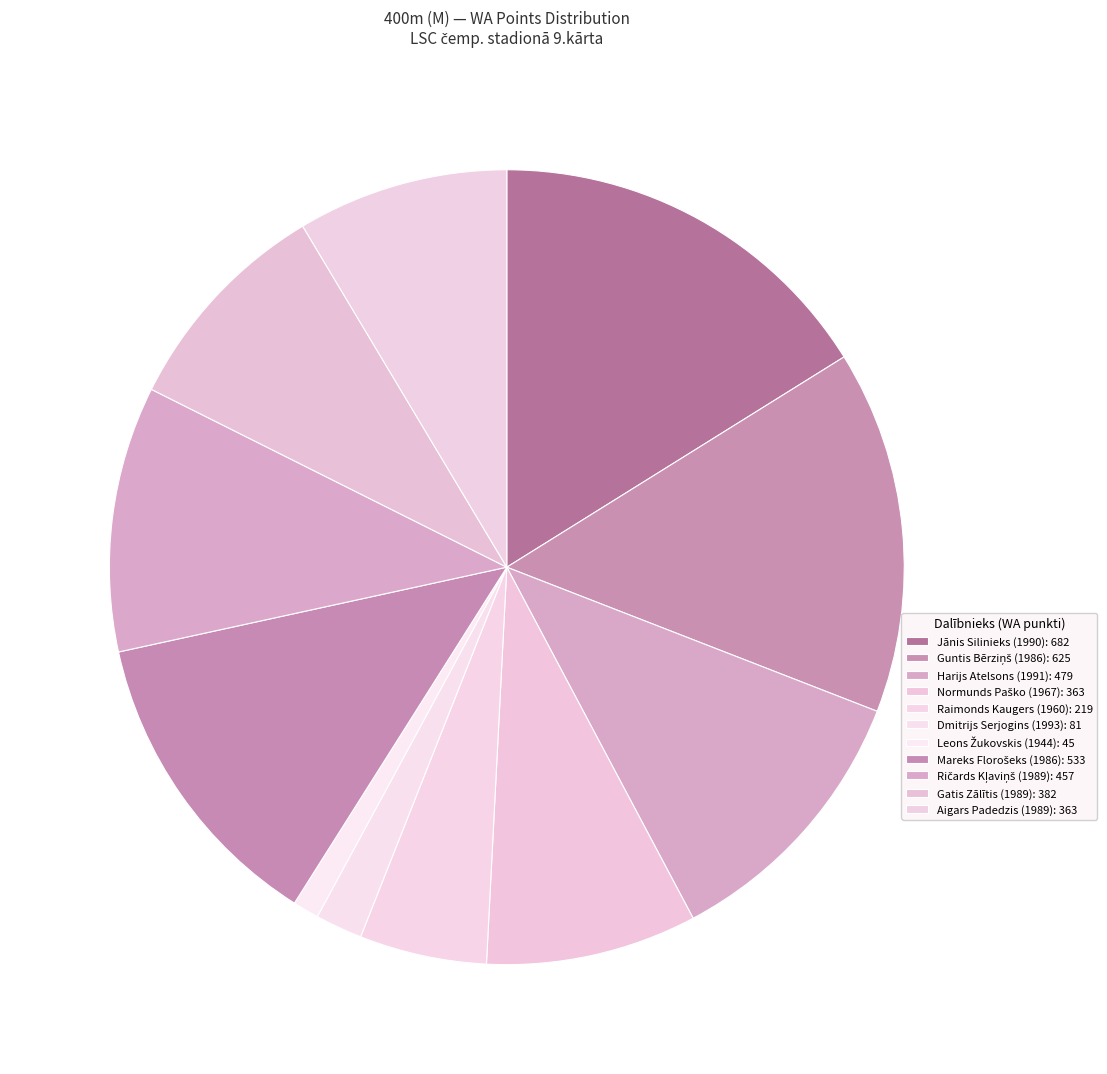

What percentage is the Harijs Atelsons (1991) slice, to the nearest percent?

11%